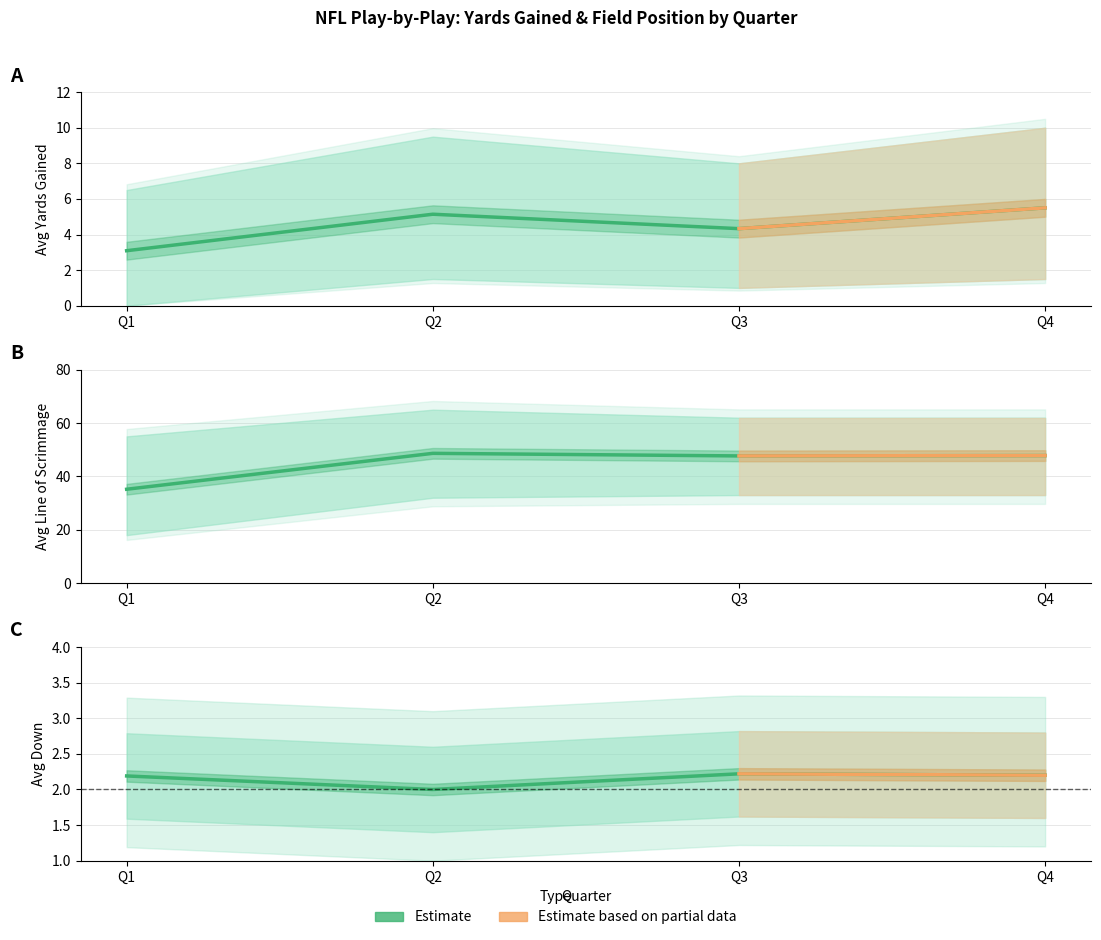

Between Q3 and Q1, which is larger?

Q3